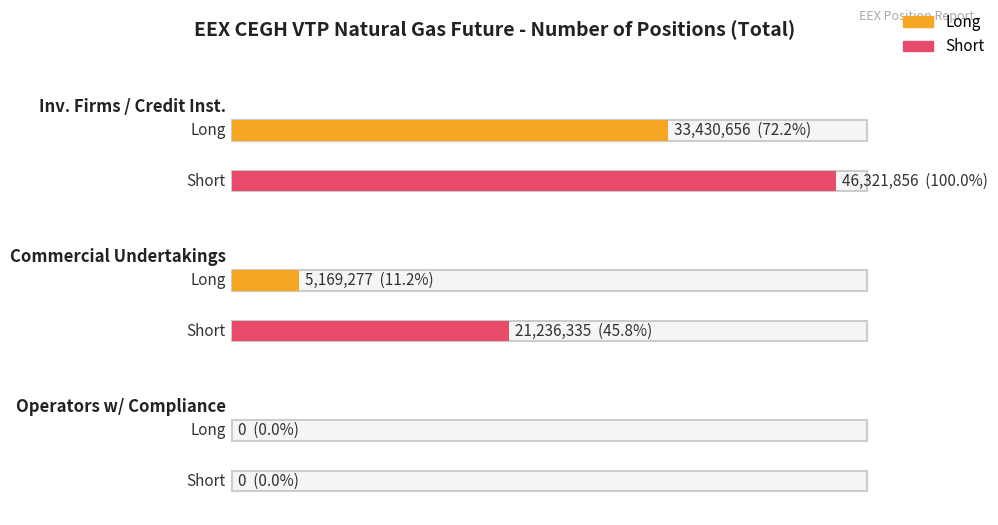

What is the sum of the Short values at Investment Firms or credit institutions and Commercial Undertakings?

67558191